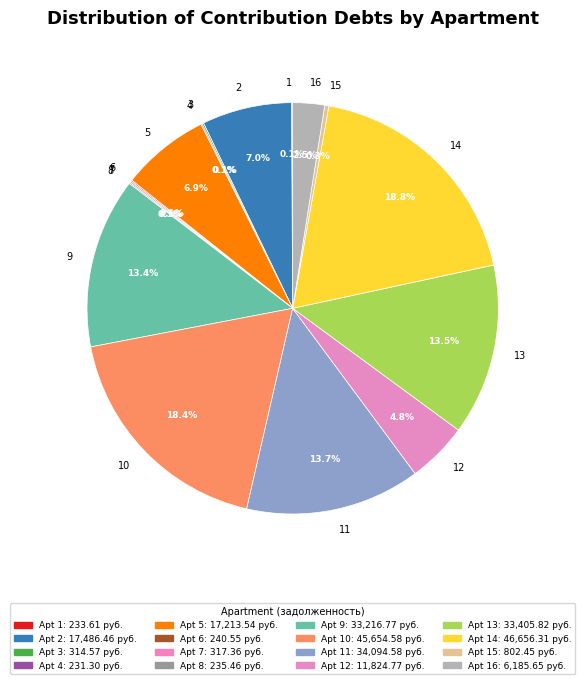

Does 5 account for over 50% of the chart?

No